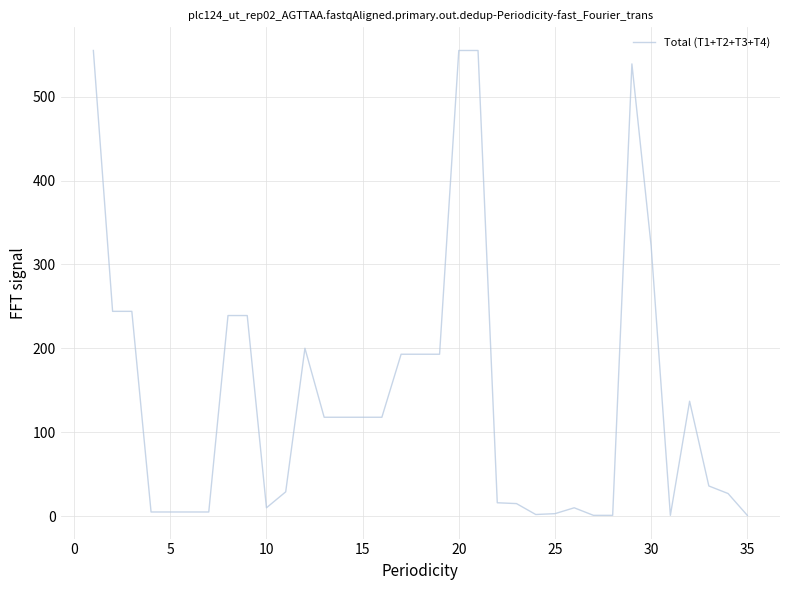

What is the difference between the maximum and minimum values?

554.0